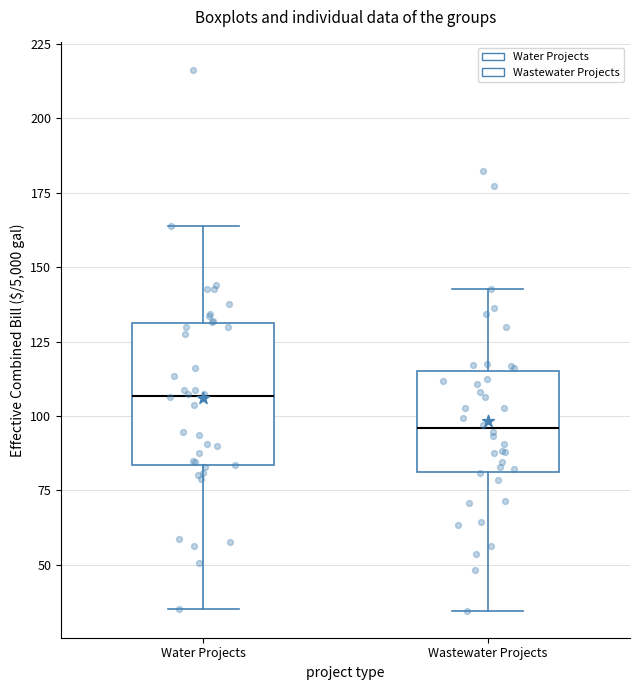

Where does the upper whisker of the box for Water Projects end on the y-axis? The values are not printed on the chart, so give them approximately, as read against the axis.

165